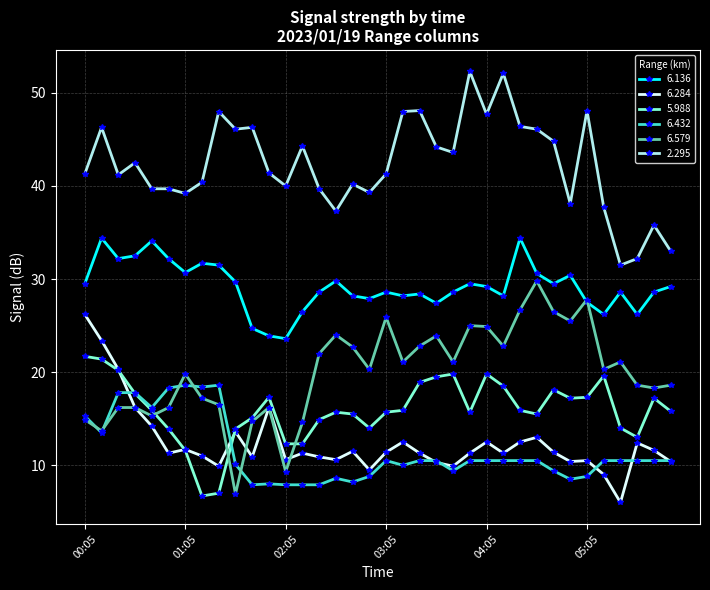

What is the difference between the second highest and minimum values in the 2.295 series?

20.6